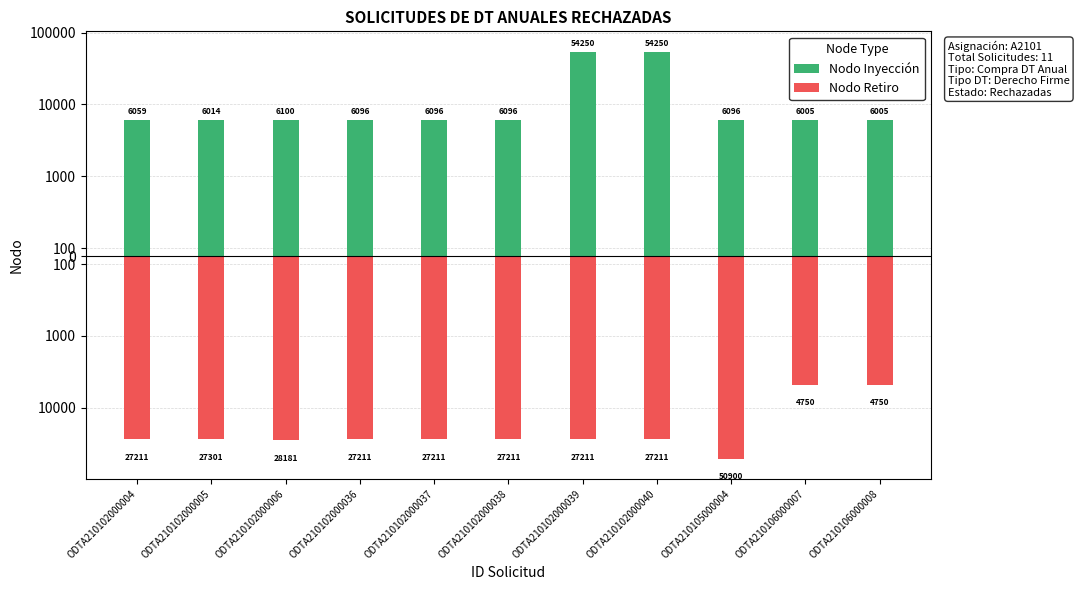

What is the total value across all series at ODTA210102000004?

-21152